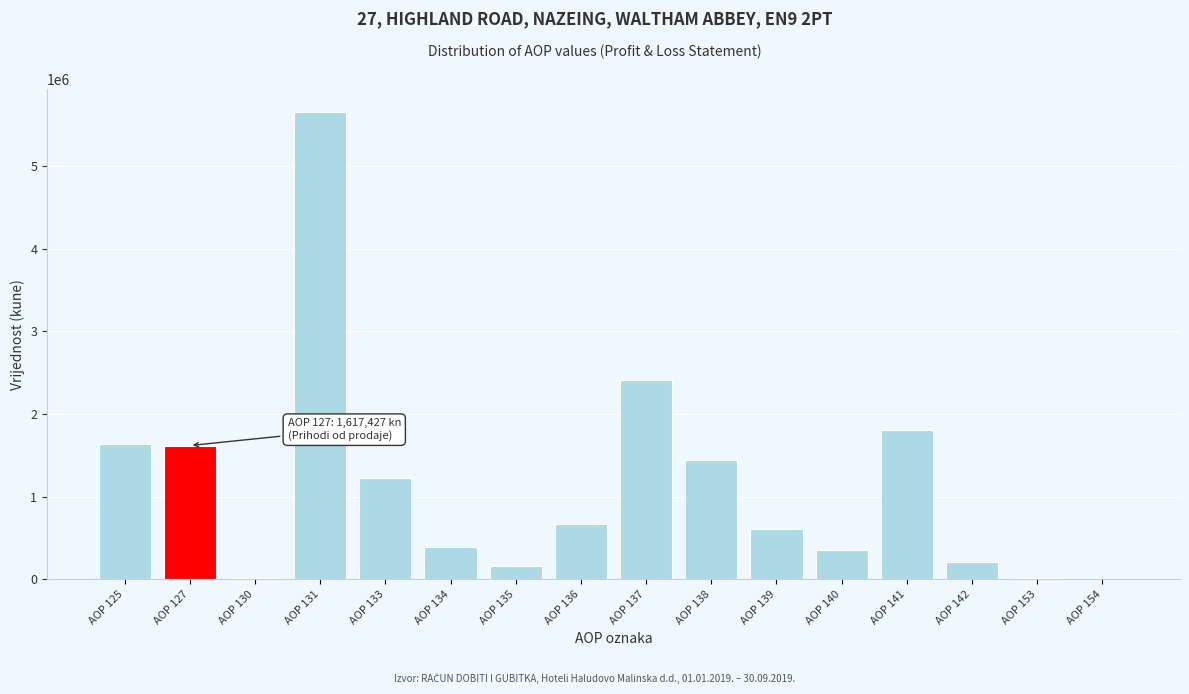

Is it true that the value at AOP 134 is 392478?

True